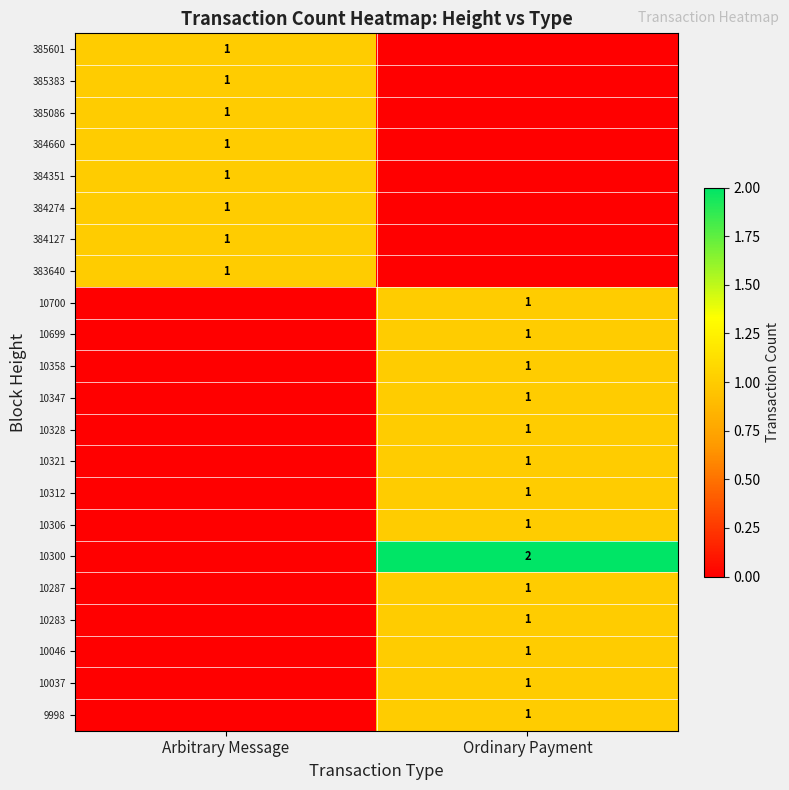

Is it true that 10699 equals 1 at Ordinary Payment?

True